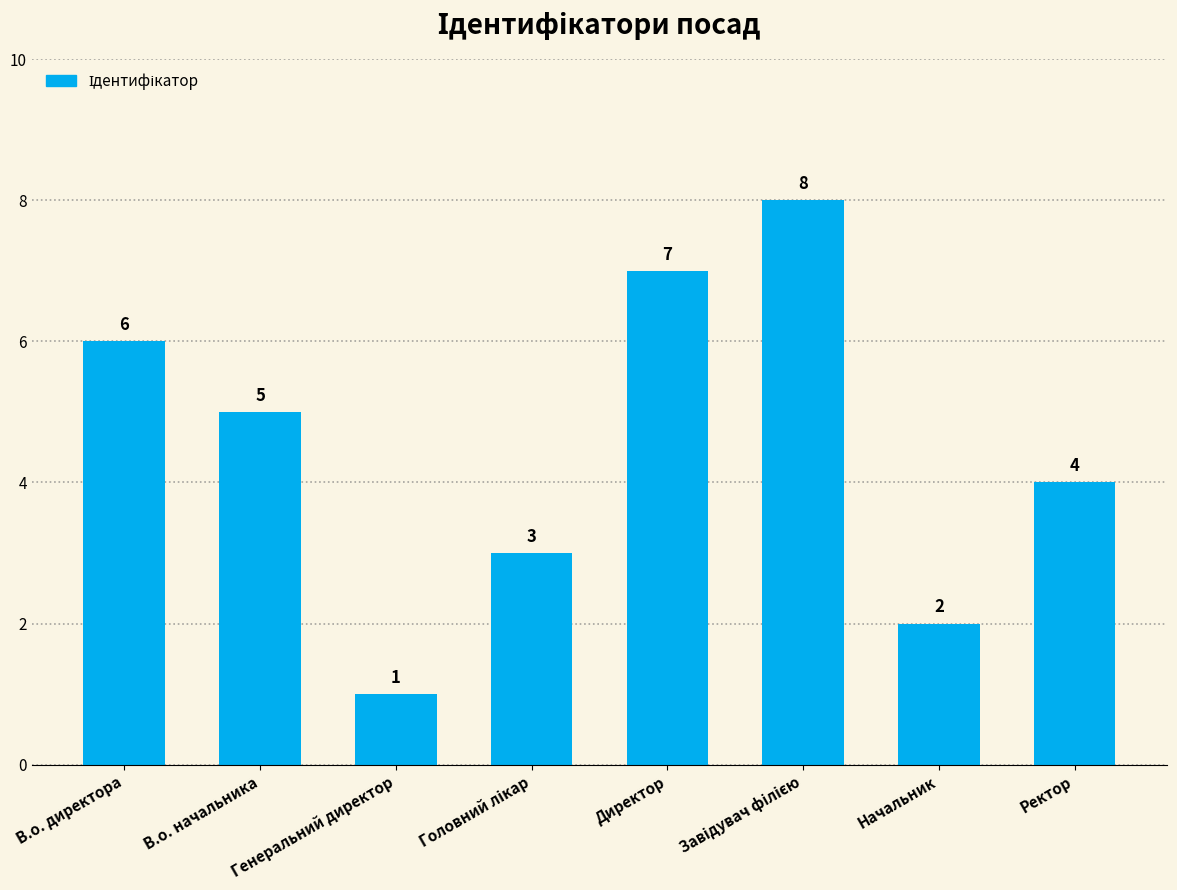

Where does the data first go above 5?

В.о. директора